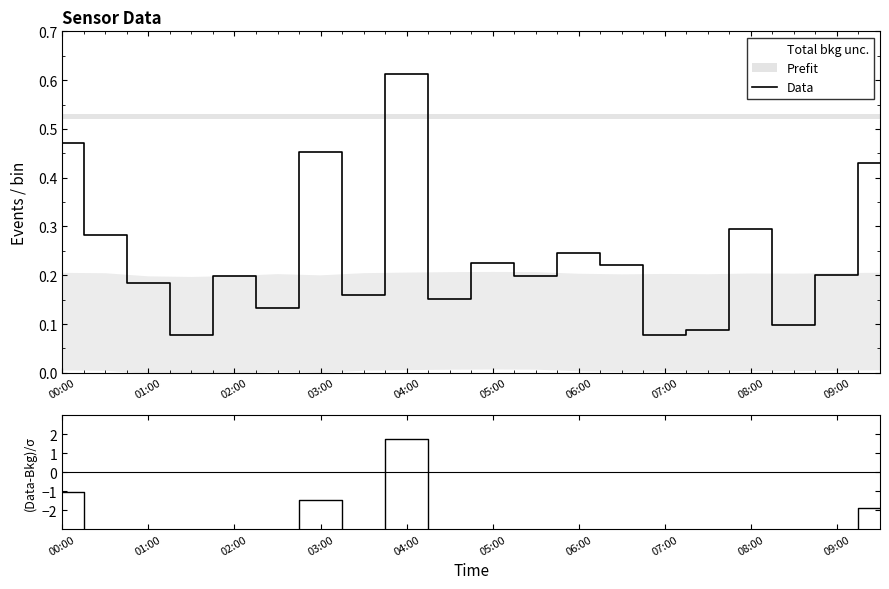

Which category has the highest value in the Data series?

04:00